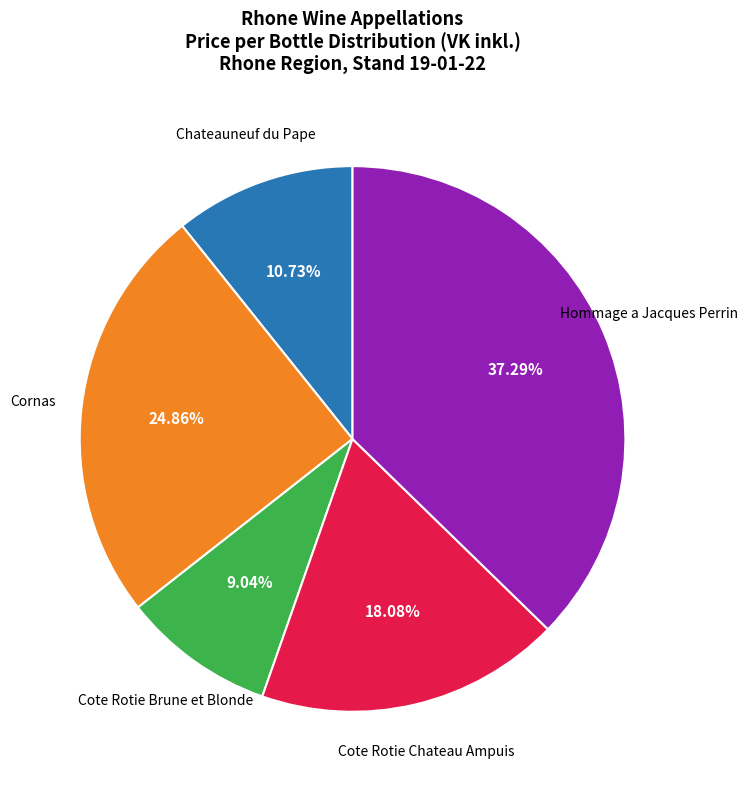

To the nearest percent, what is the difference between the largest and smallest slice percentages?

28%